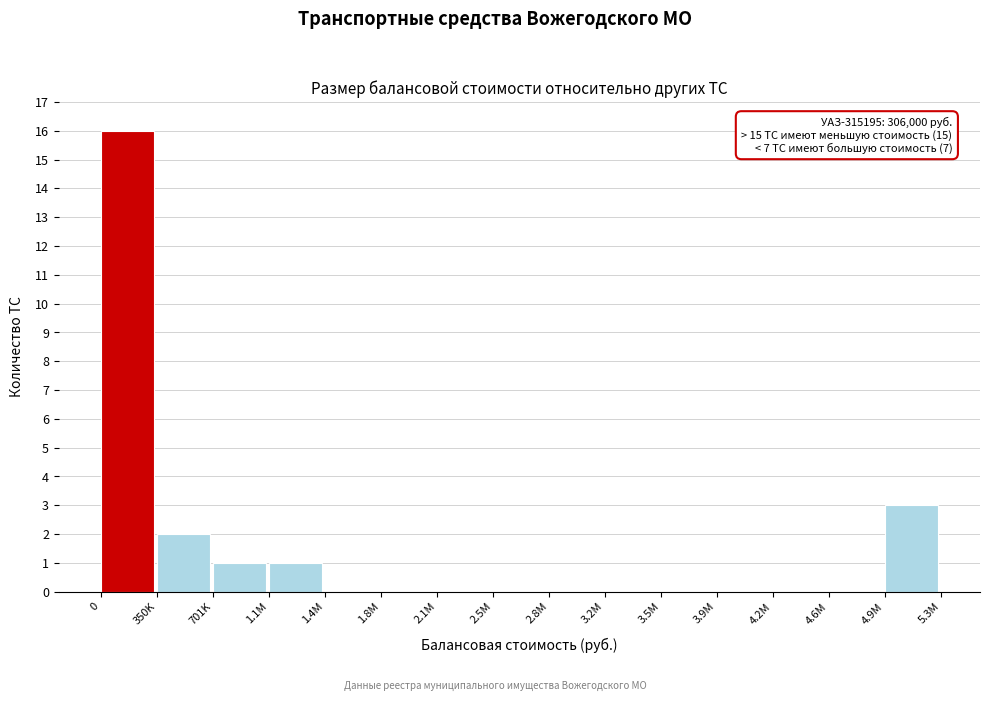

Reading left to right, what are all the values shown in this chart?

0=16	350K=2	701K=1	1.1M=1	1.4M=0	1.8M=0	2.1M=0	2.5M=0	2.8M=0	3.2M=0	3.5M=0	3.9M=0	4.2M=0	4.6M=0	4.9M=3